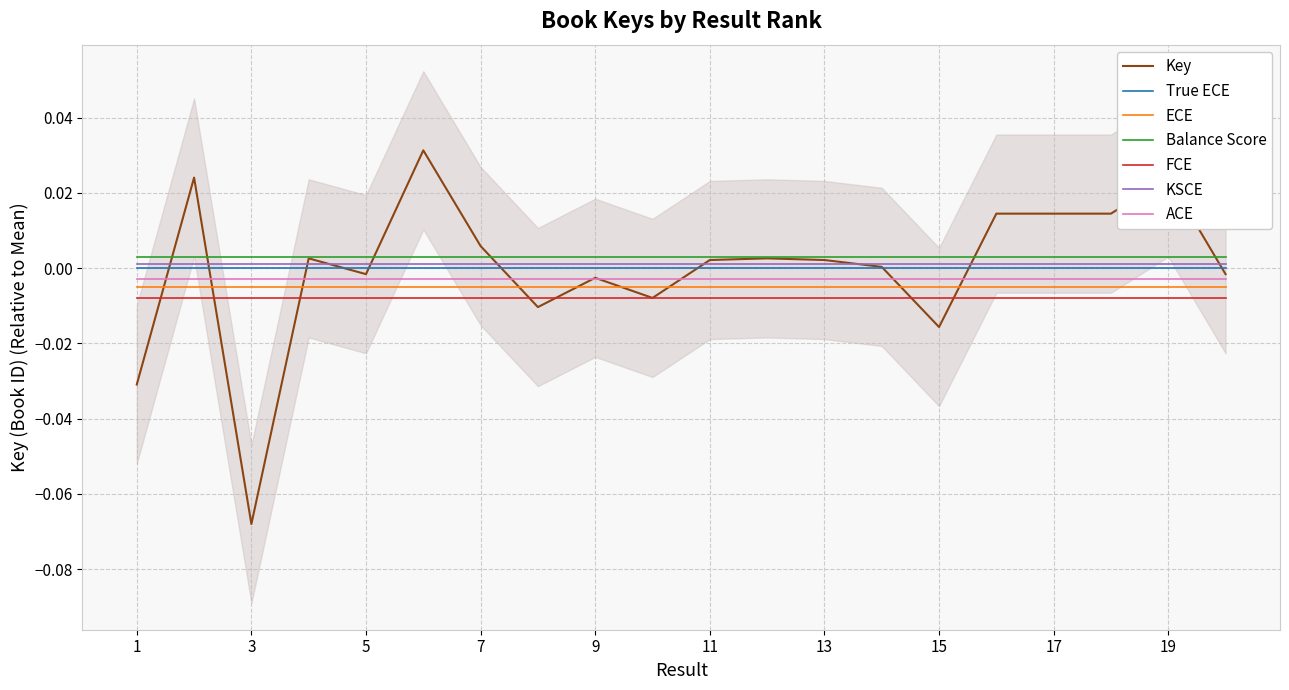

How many distinct data groups are displayed?

1